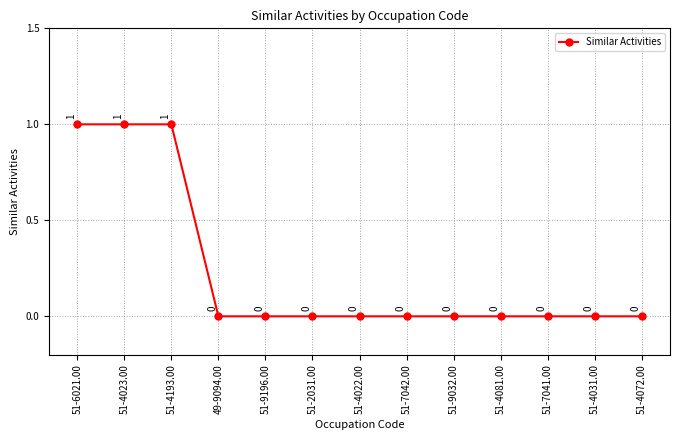

Reading left to right, extract all data points from this chart.

51-6021.00=1	51-4023.00=1	51-4193.00=1	49-9094.00=0	51-9196.00=0	51-2031.00=0	51-4022.00=0	51-7042.00=0	51-9032.00=0	51-4081.00=0	51-7041.00=0	51-4031.00=0	51-4072.00=0